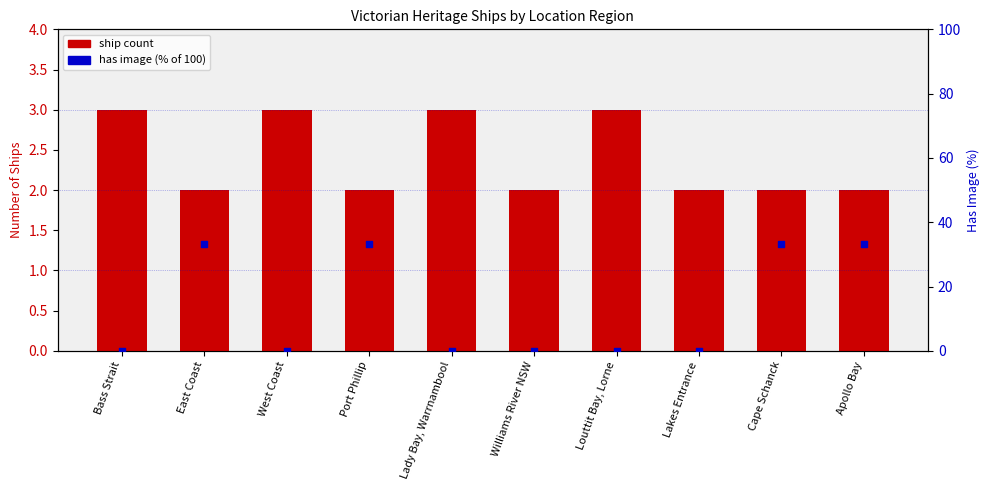

Is the value of Ship Count at Lady Bay, Warrnambool greater than the value of Has Image (%) at Louttit Bay, Lorne?

Yes